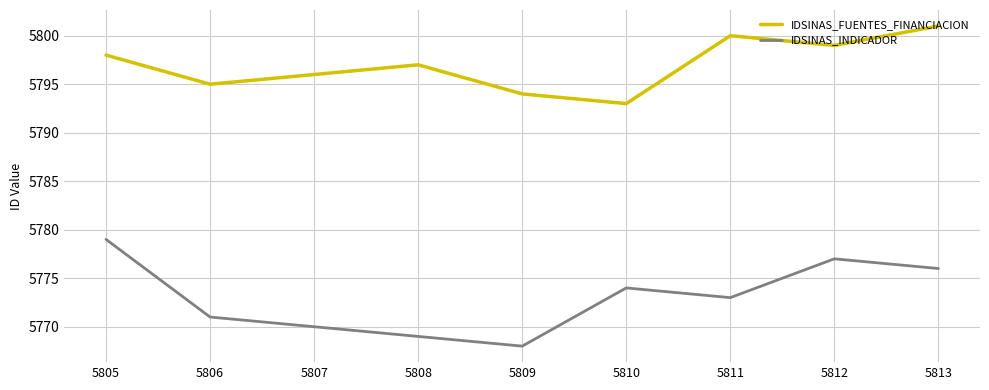

List the series in order of their peak value, highest first.

IDSINAS_FUENTES_FINANCIACION, IDSINAS_INDICADOR